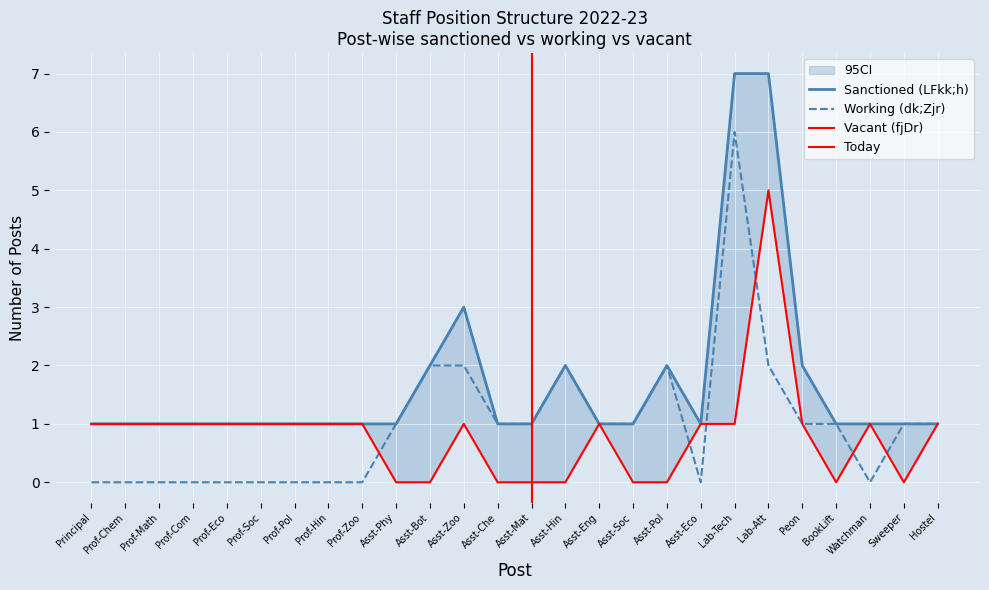

True or false: Working (dk;Zjr) has a value of 1 at Asst-Mat.

True